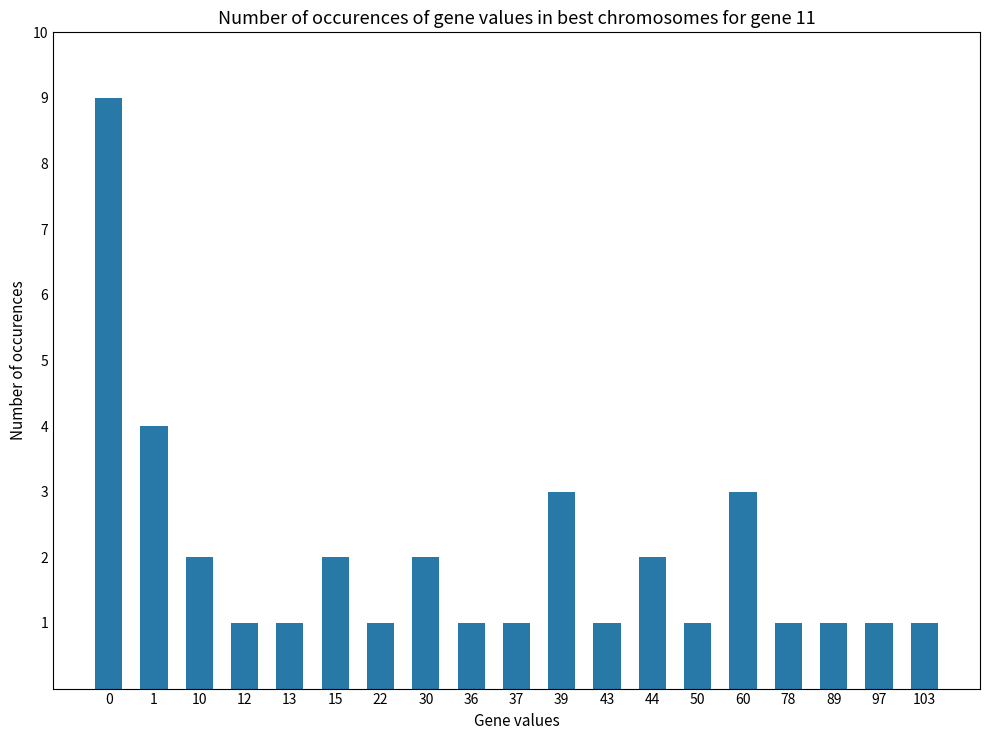

What is the change in value from 0 to 1?

-5